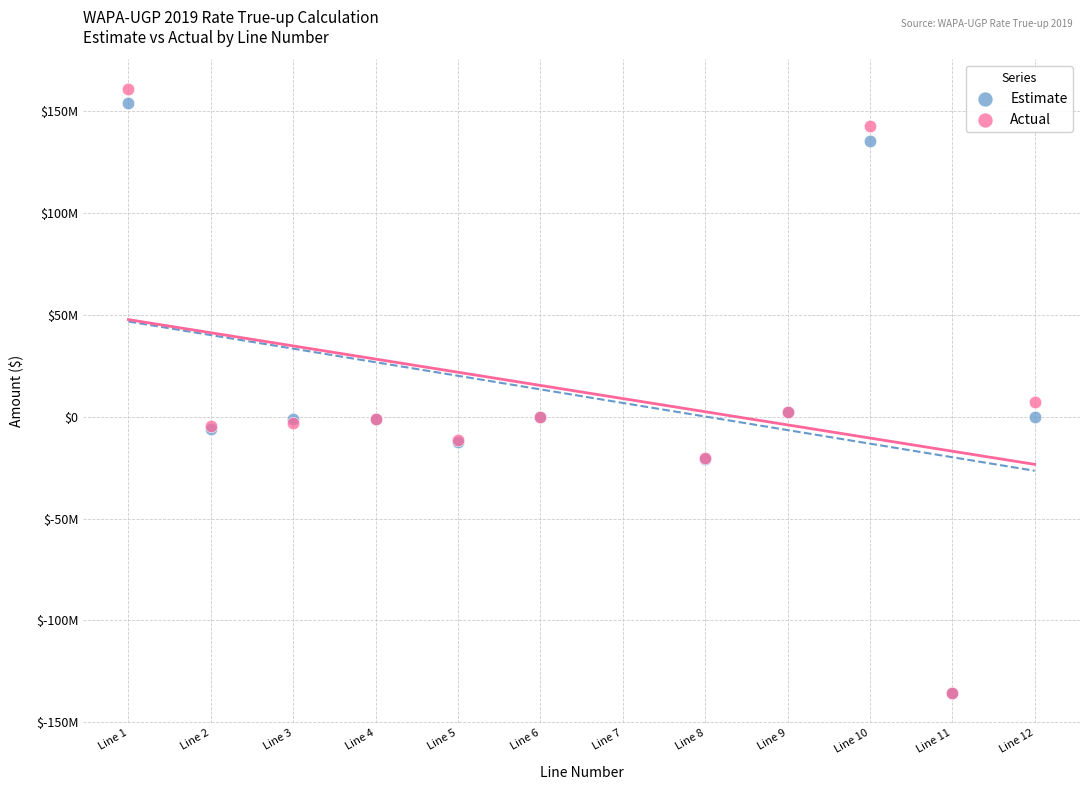

Which series reaches the maximum Y coordinate?

Actual